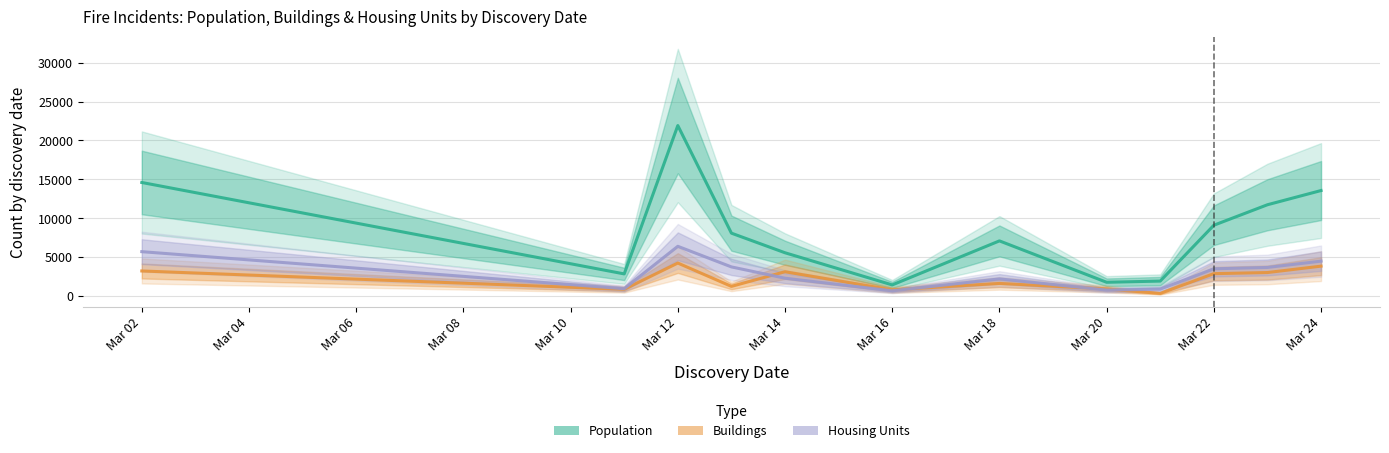

What is the average value of the Housing Units series?

2929